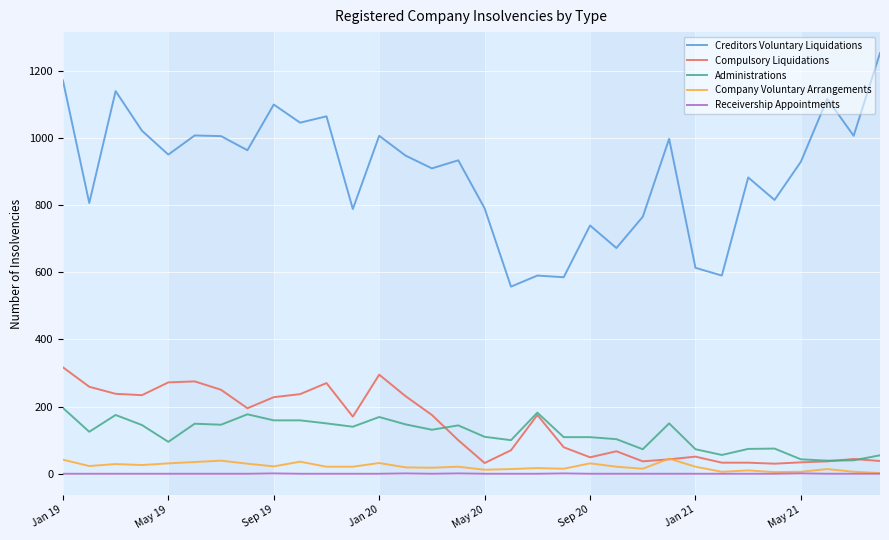

Which series has the widest spread of values?

Creditors Voluntary Liquidations